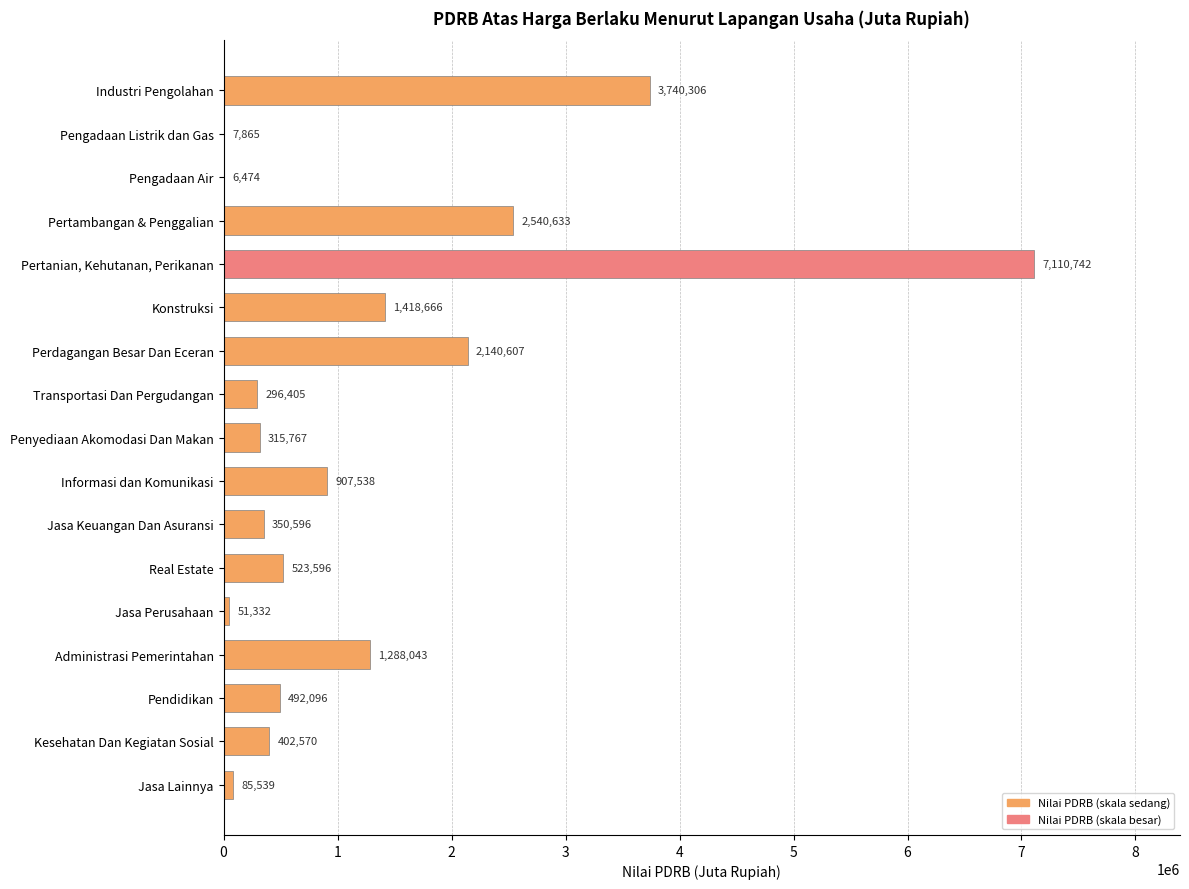

Is it true that the value at Konstruksi is 1418666?

True